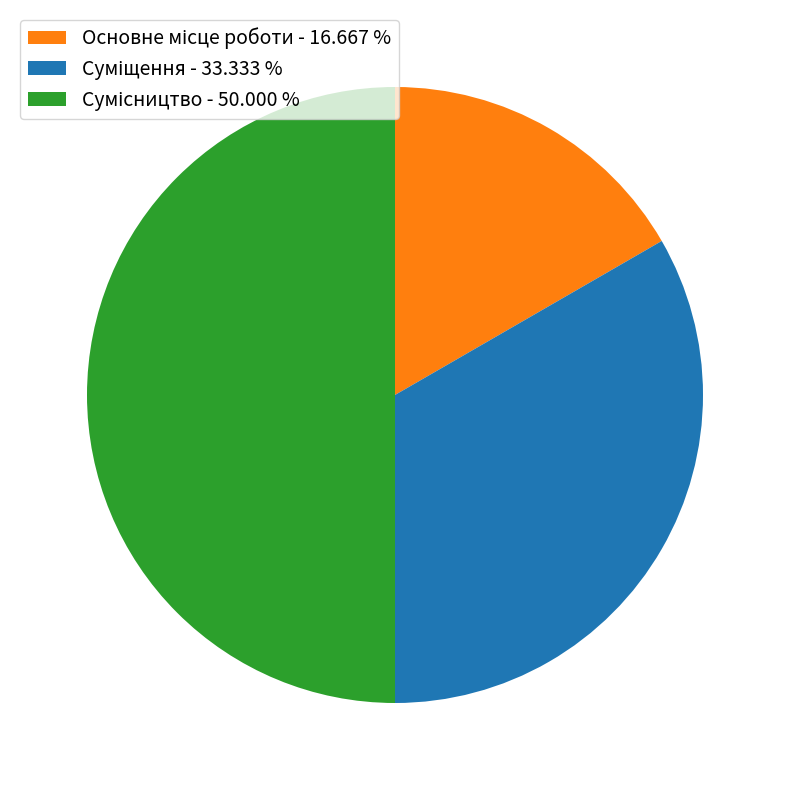

To the nearest percent, what percentage of the pie is Сумісництво?

50%